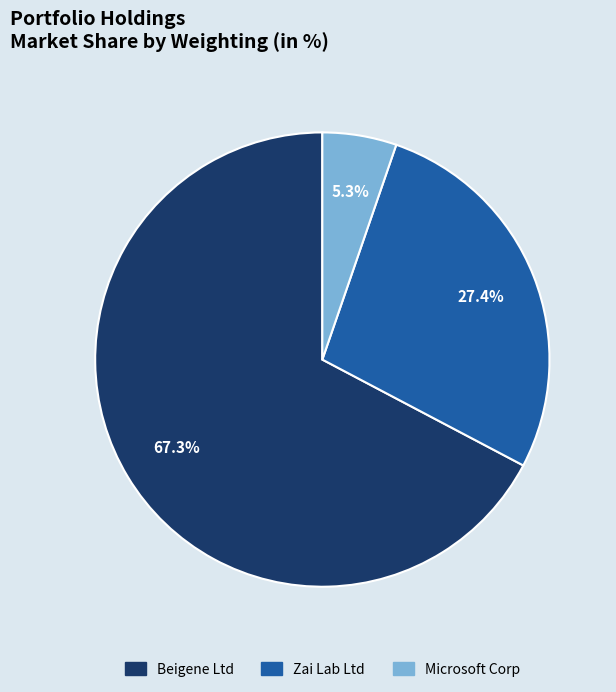

Does Beigene Ltd account for over 50% of the chart?

Yes